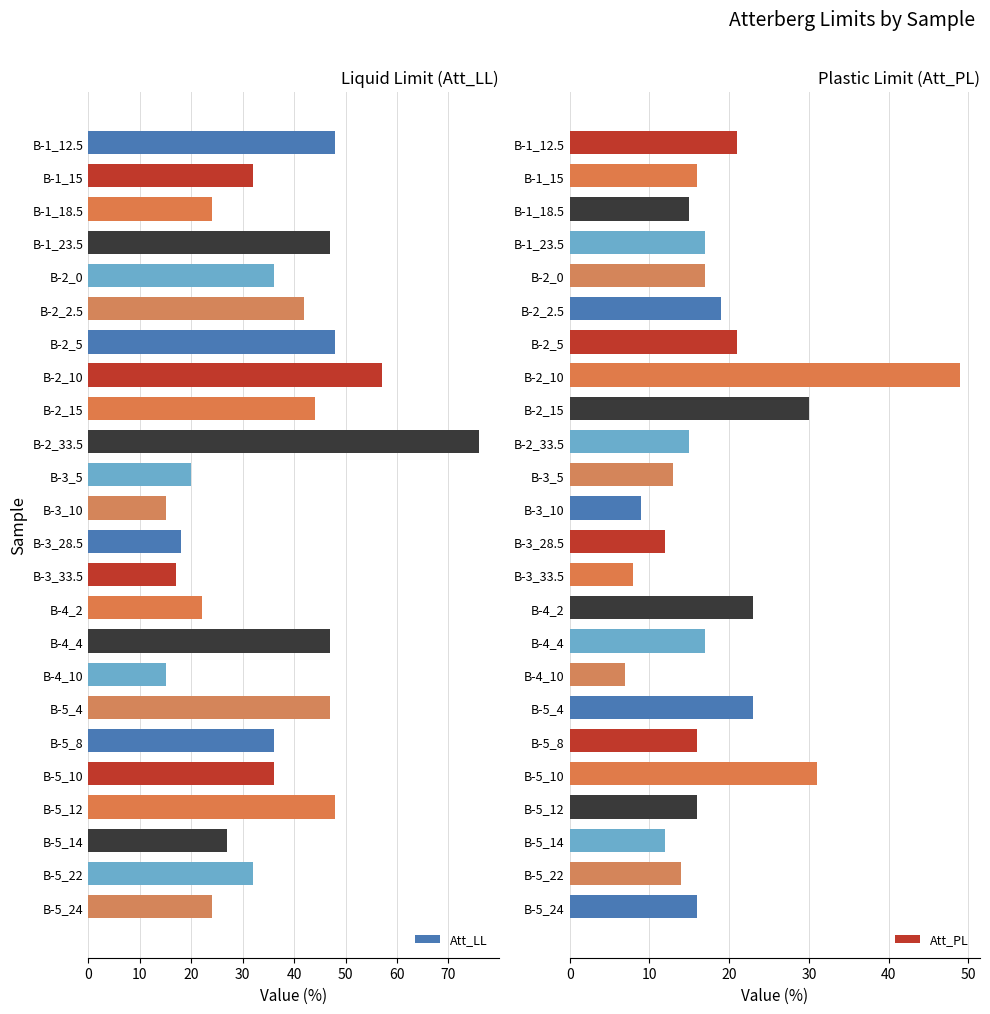

How many categories are shown in the chart?

24